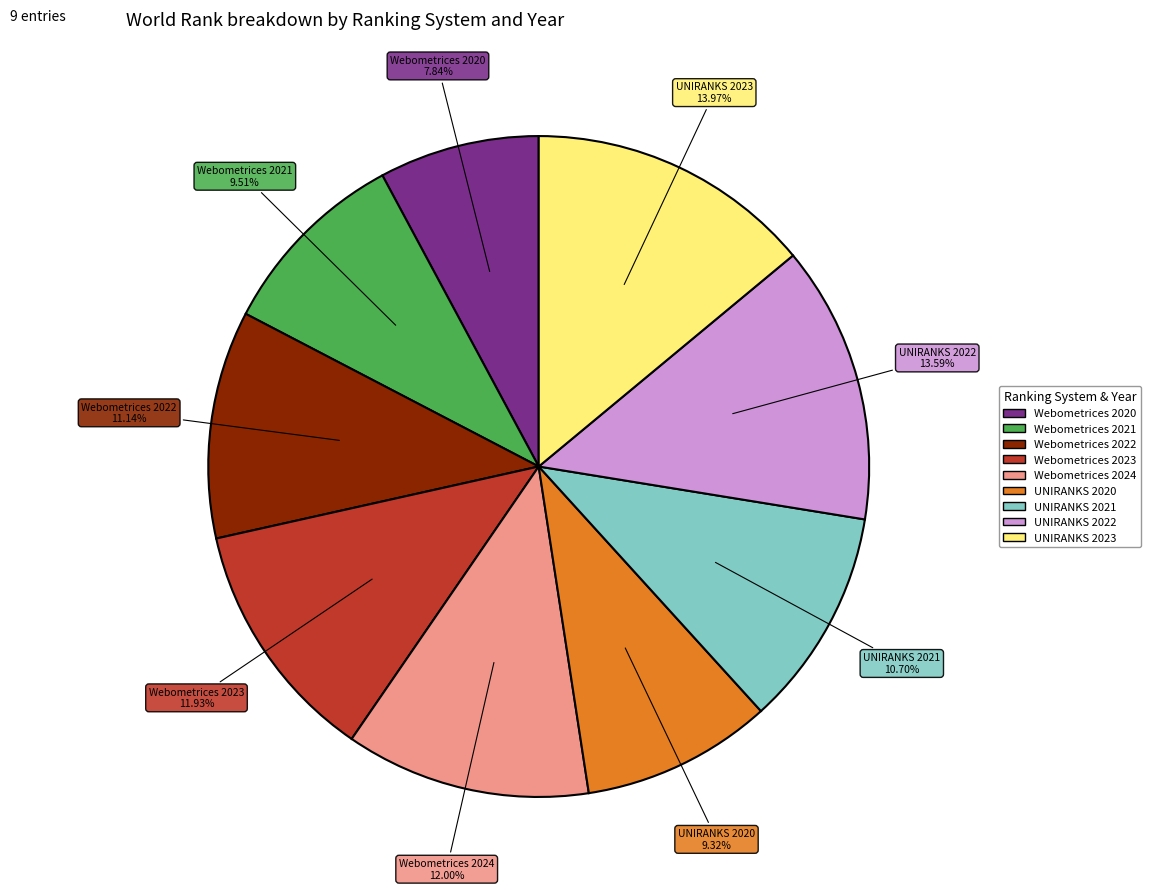

True or false: Webometrices 2022 accounts for 11% of the total.

True